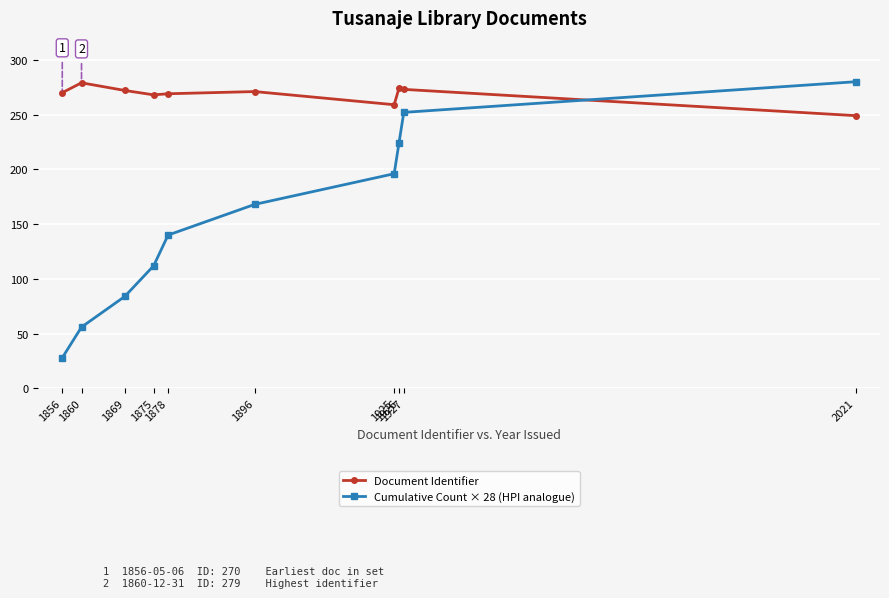

In Document Identifier, how many points are higher than both neighbors (excluding endpoints)?

3